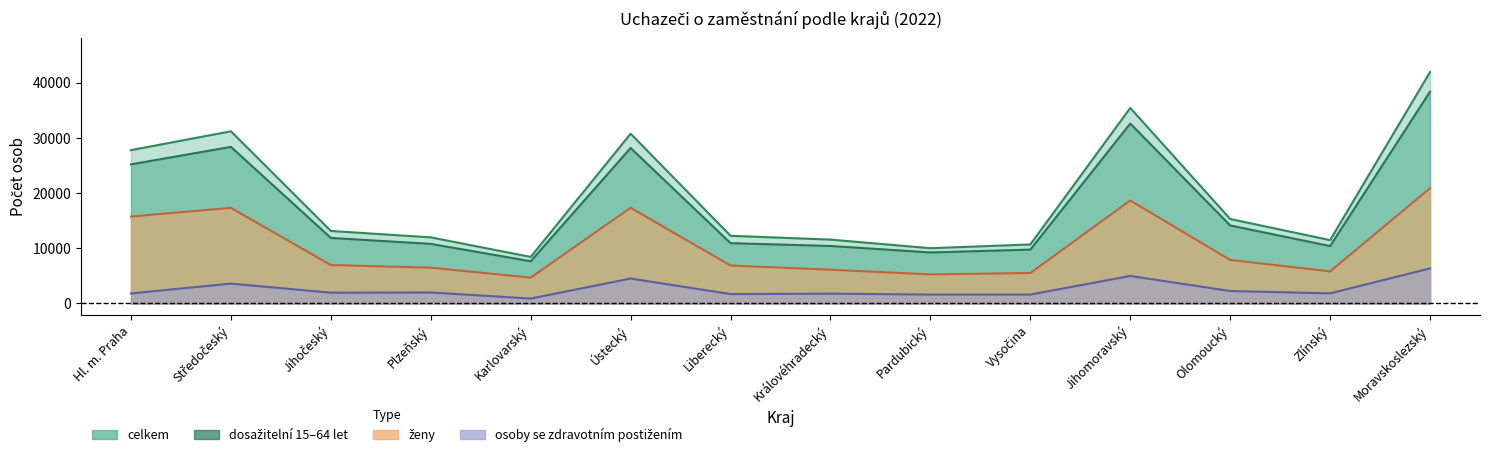

Is it true that celkem equals 11470 at Zlínský?

True